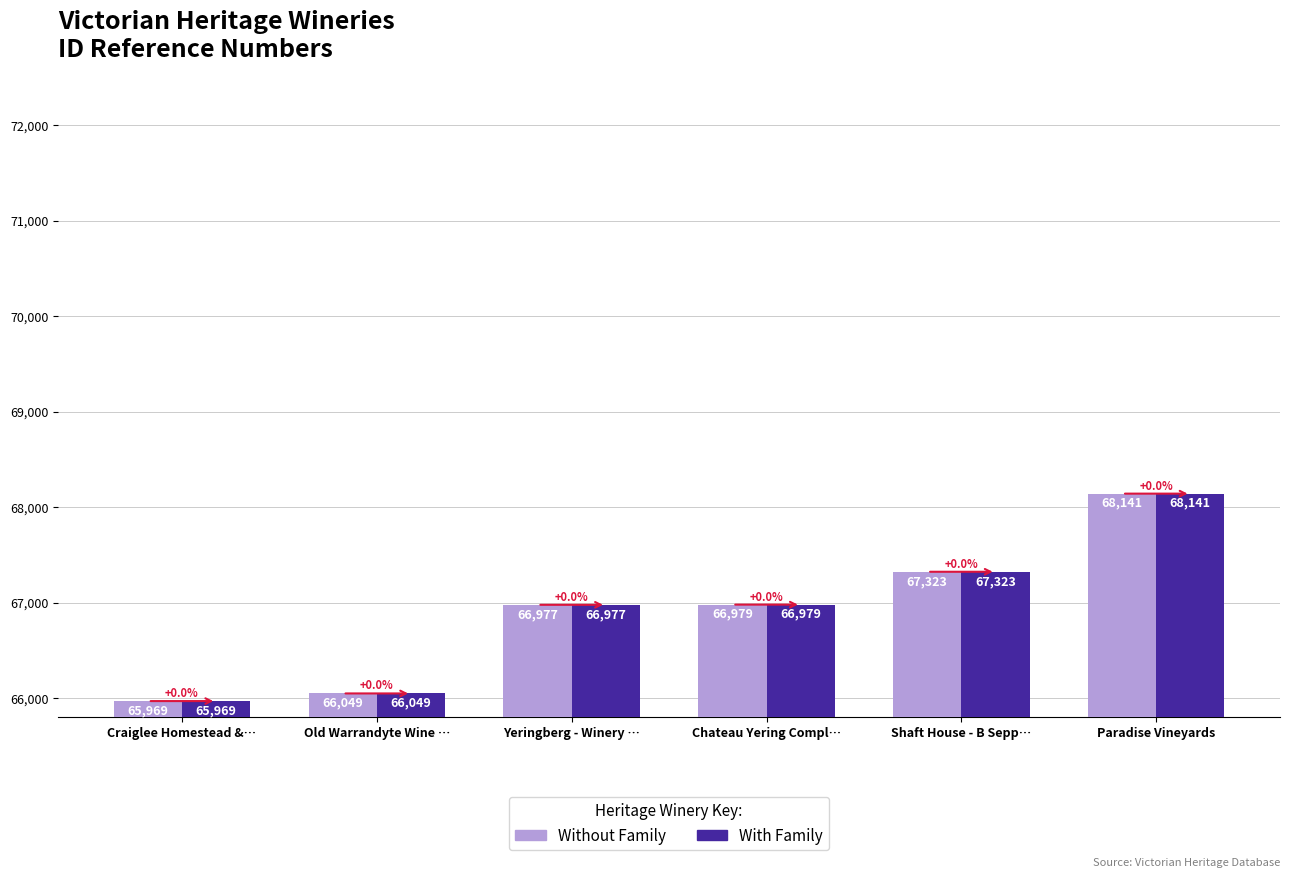

Which label corresponds to the largest value in the chart?

Paradise Vineyards